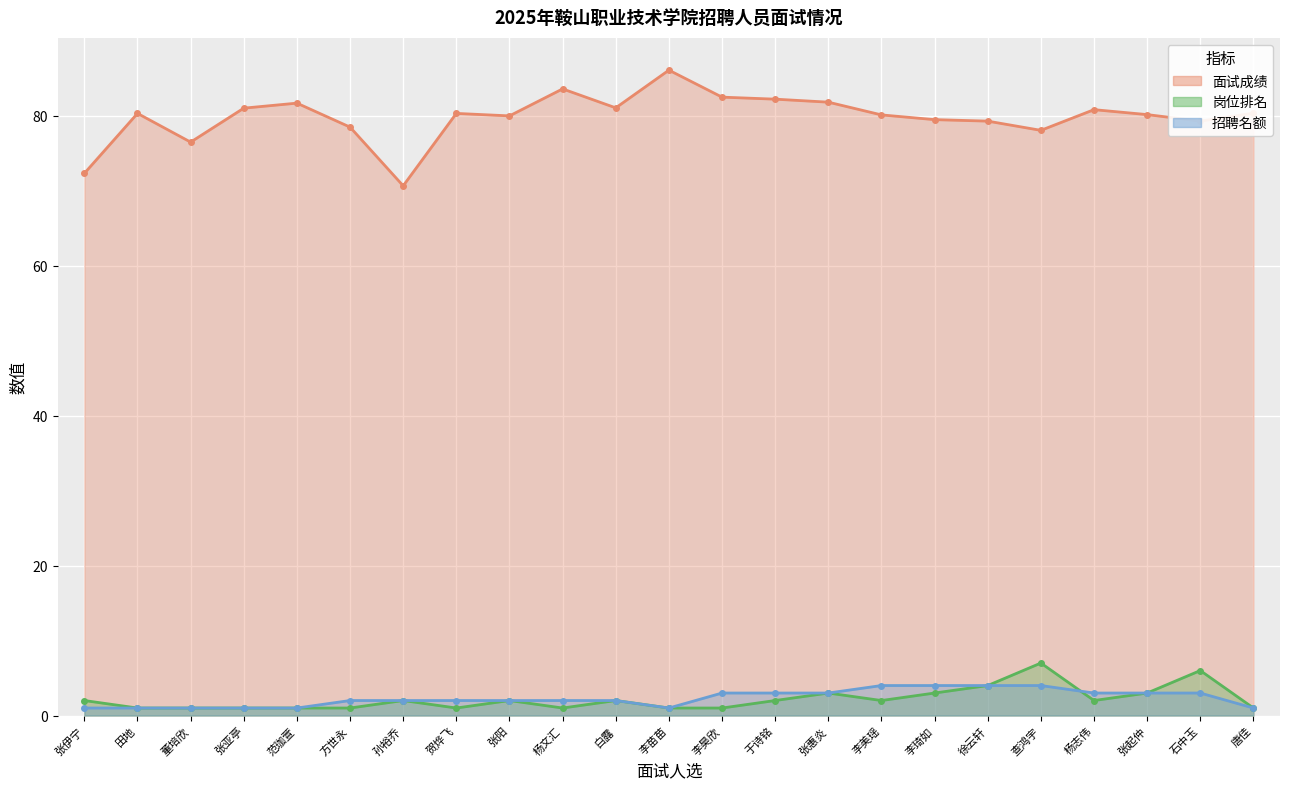

What is the smallest value displayed?

1.0